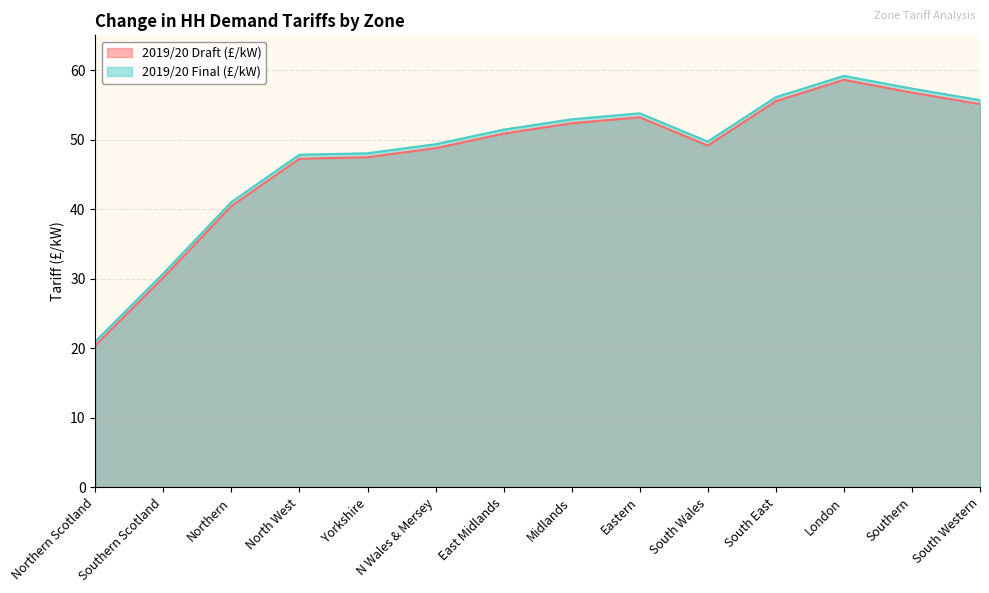

Rank the series at South Wales from highest to lowest value.

2019/20 Final (£/kW), 2019/20 Draft (£/kW)